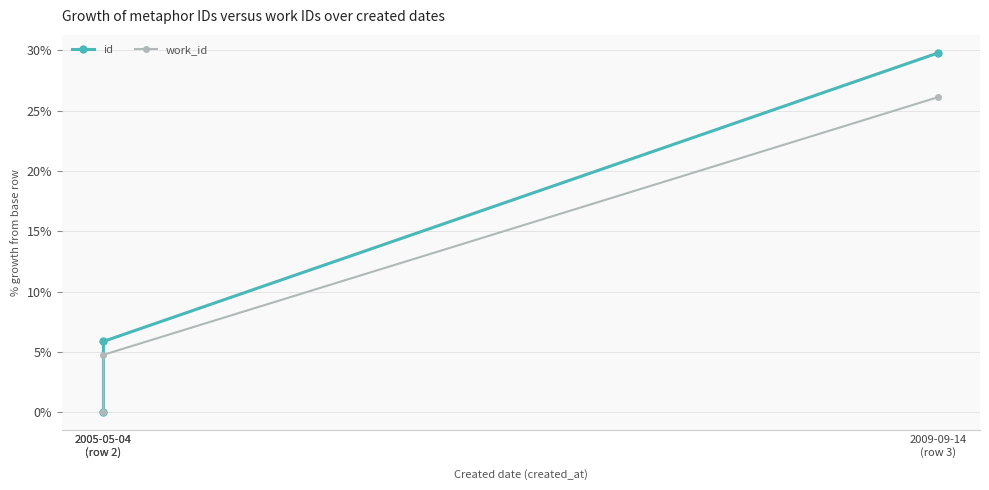

What is the spread (max minus min) of values at 2009-09-14
(row 3)?

3.7